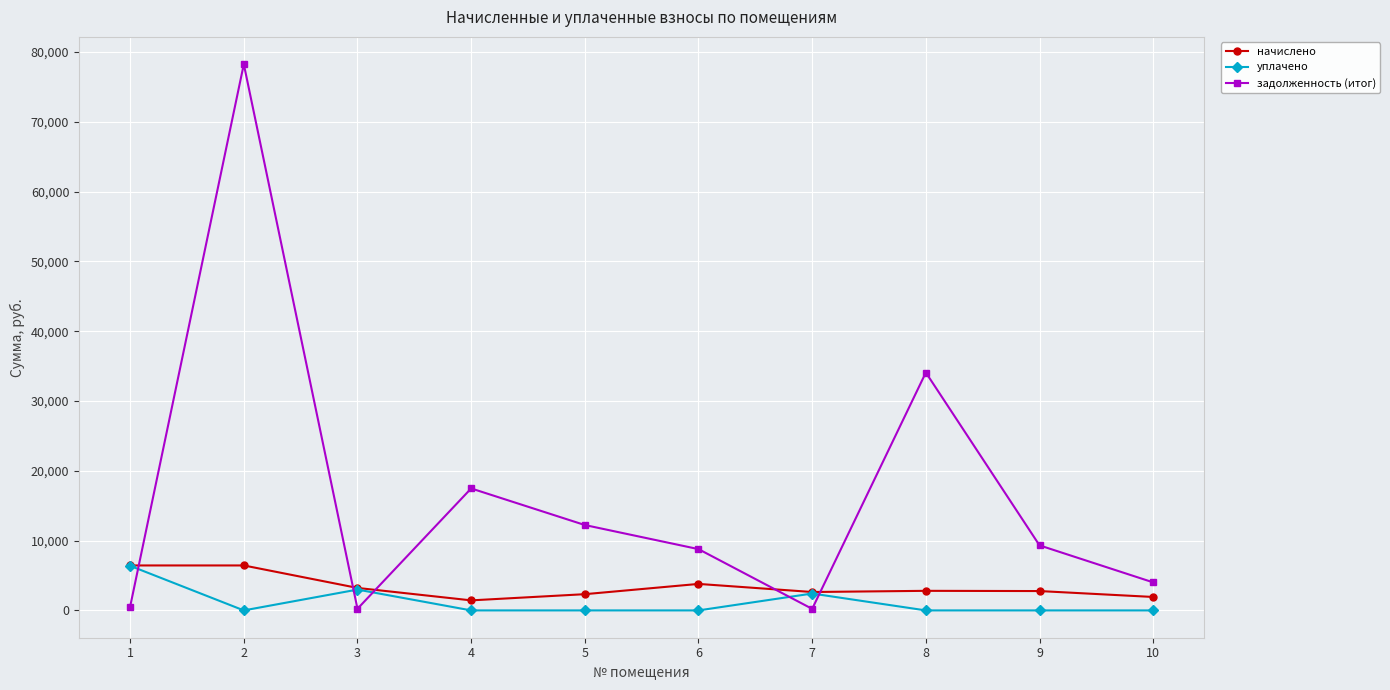

Where is the first local minimum for начислено?

4